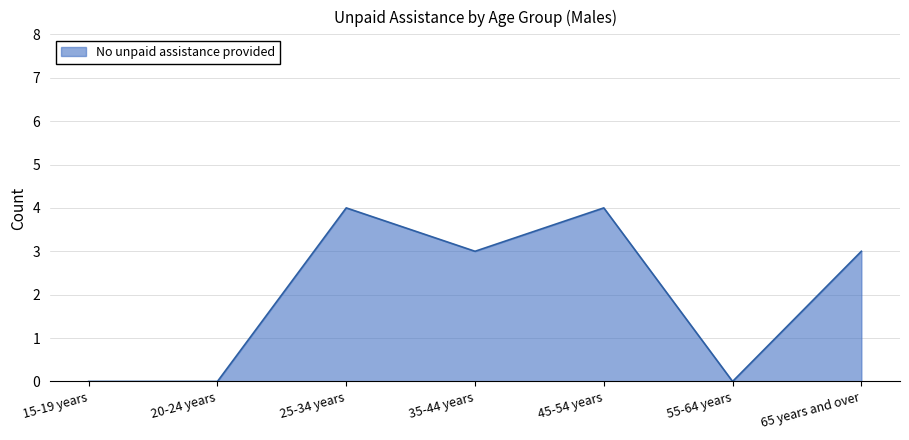

What position from the right is 15-19 years?

7